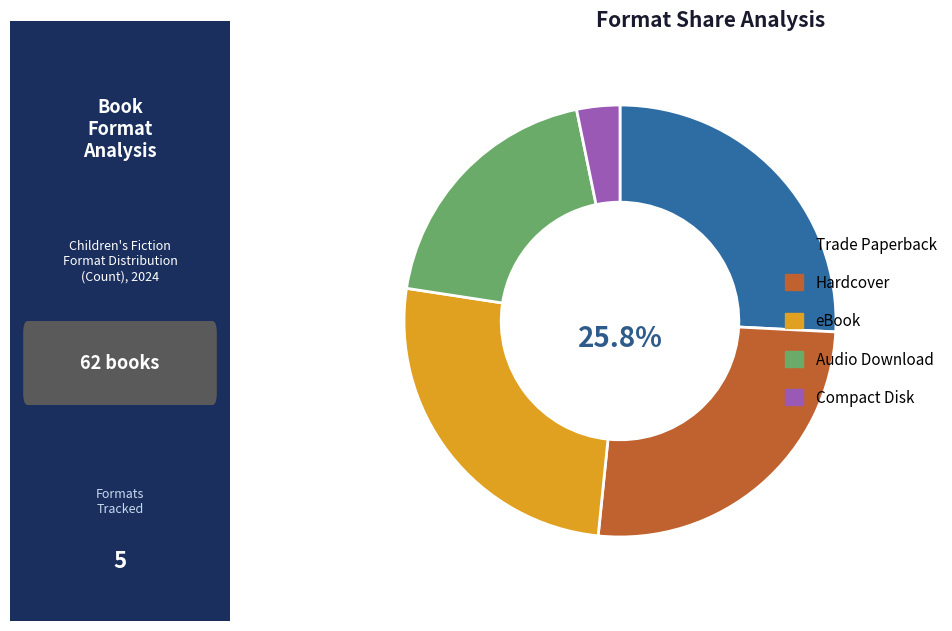

To the nearest percent, what is the combined percentage of eBook and Audio Download?

45%